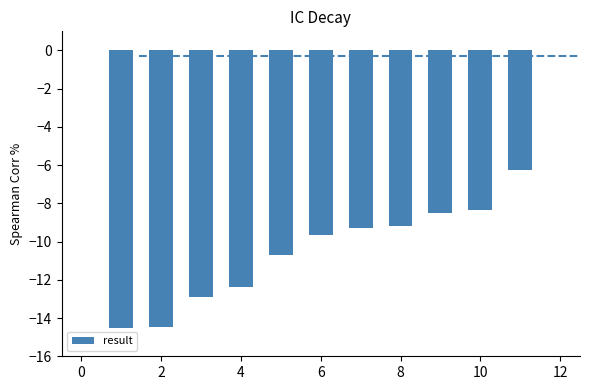

Does the chart contain any negative values?

Yes